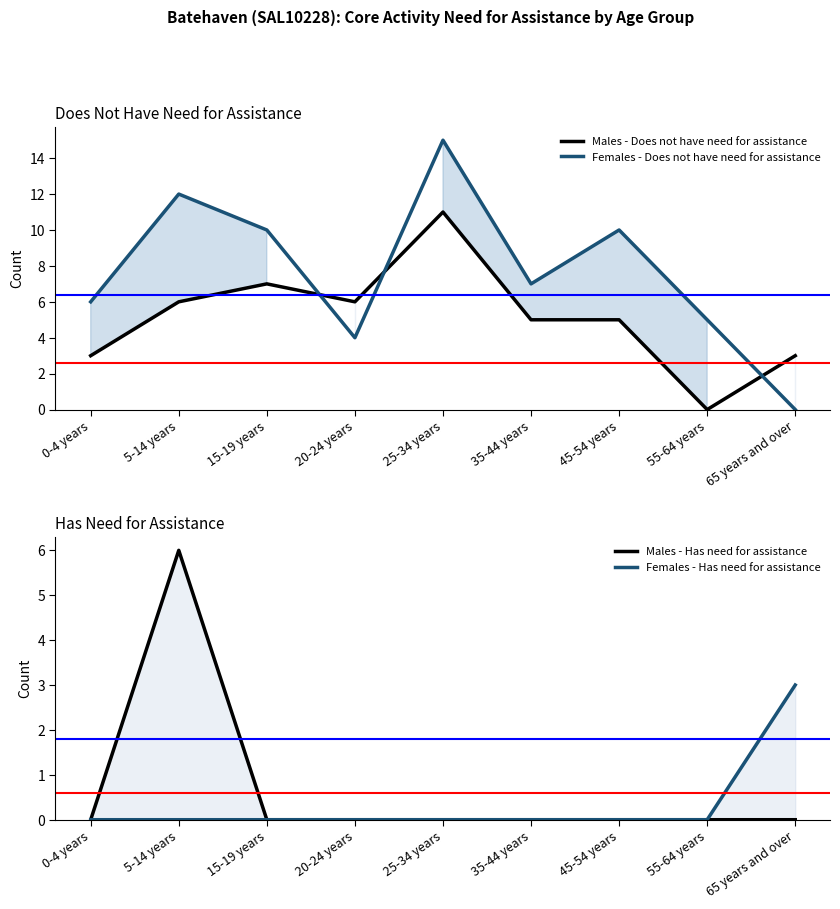

Is the value of Females - Does not have need for assistance at 45-54 years greater than the value of Females - Has need for assistance at 5-14 years?

Yes